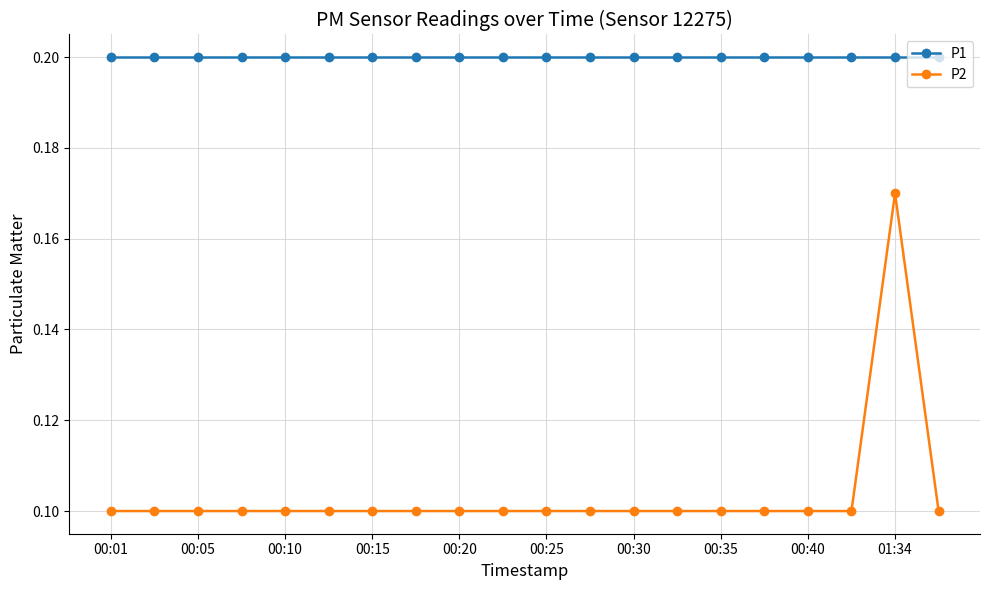

True or false: P1 and P2 cross at least once.

False